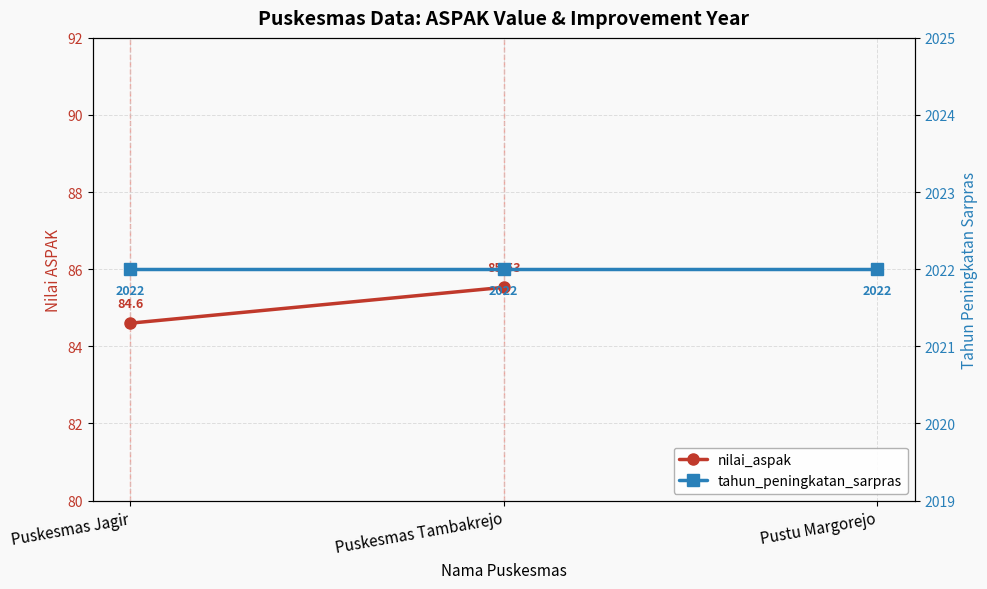

Is this an area chart (filled region under the line)?

No